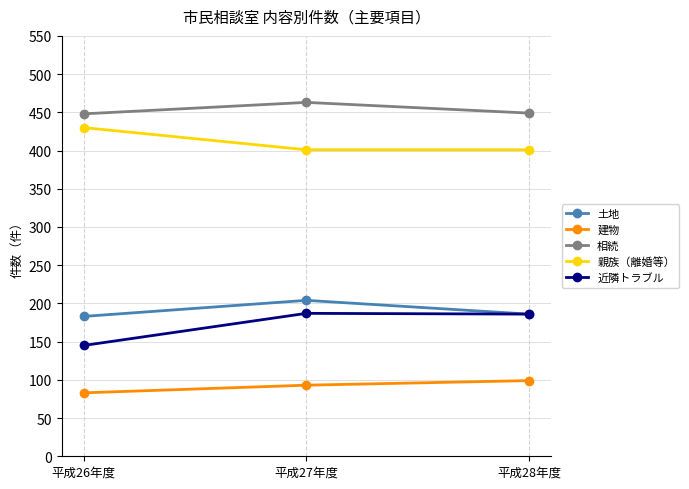

What position from the left is 平成28年度?

3